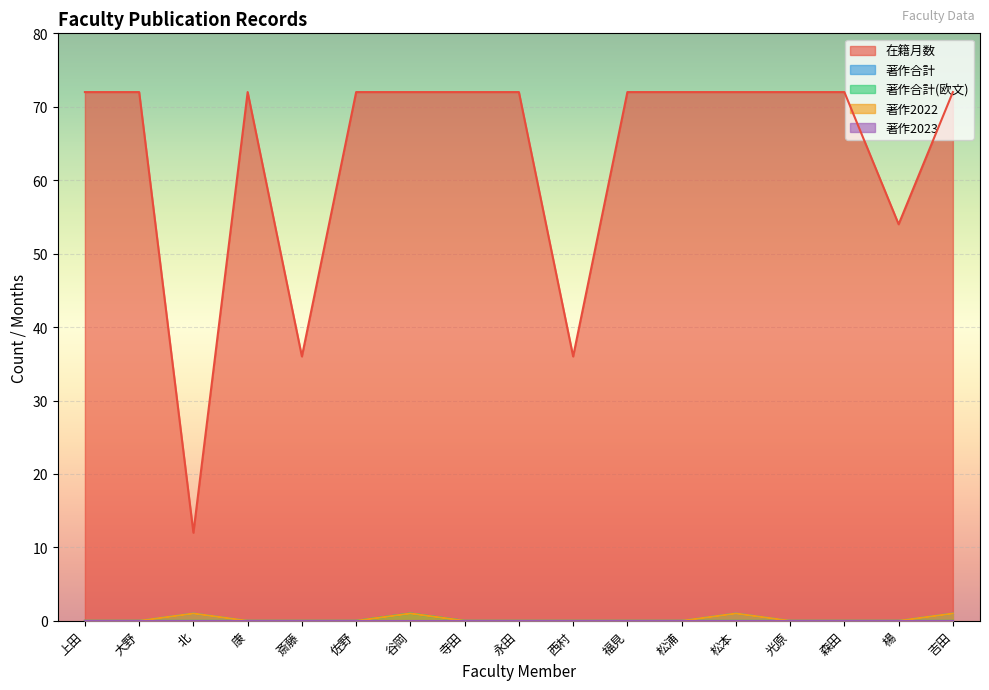

The 在籍月数 series shows 72 at 大野. True or false?

True